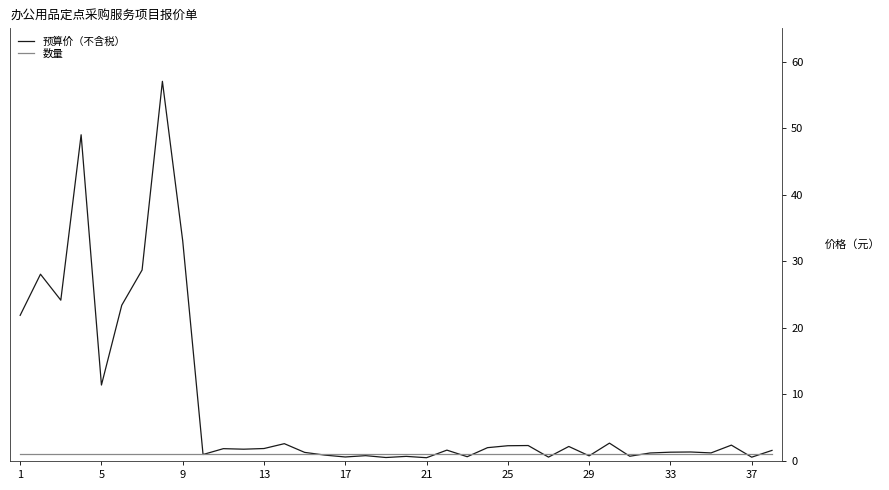

List the series in order of their peak value, highest first.

预算价（不含税）, 数量